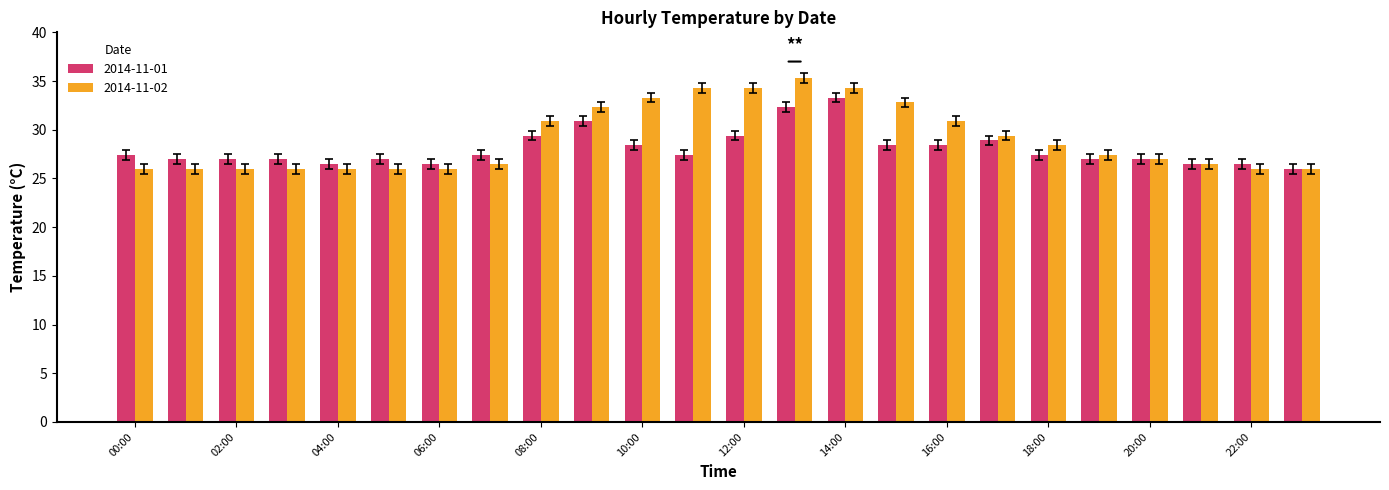

List the series in order of their peak value, lowest first.

2014-11-01, 2014-11-02